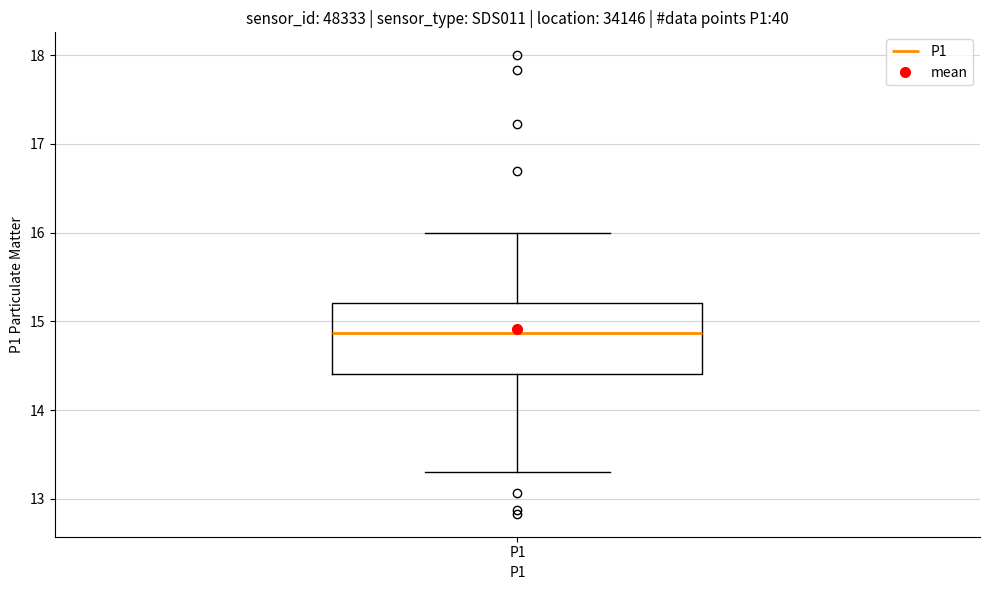

Where is the lower edge of the box for P1 on the y-axis? The values are not printed on the chart, so give them approximately, as read against the axis.

14.4